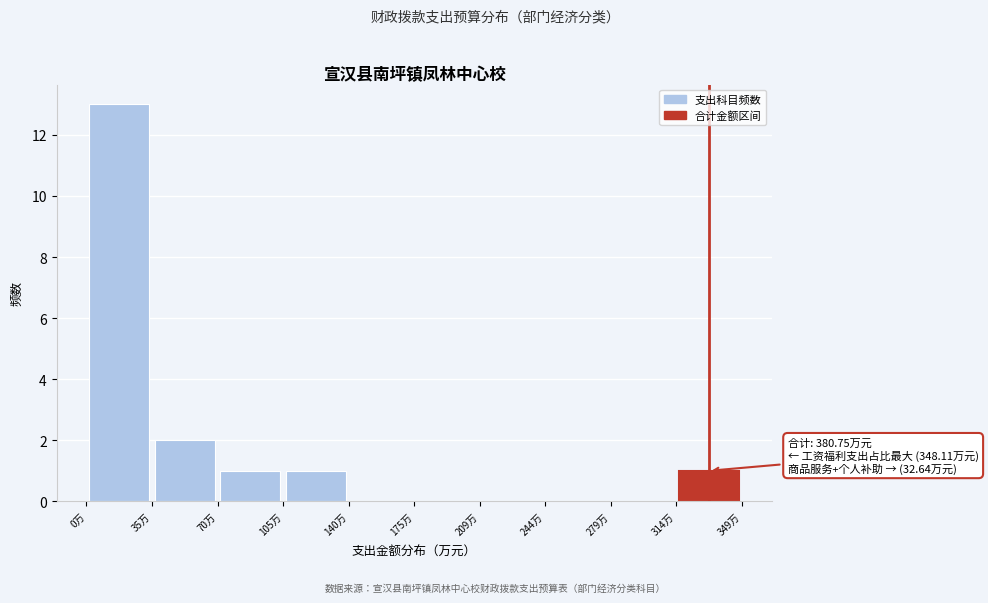

Which range on the x-axis has the tallest bar?

0 to 35